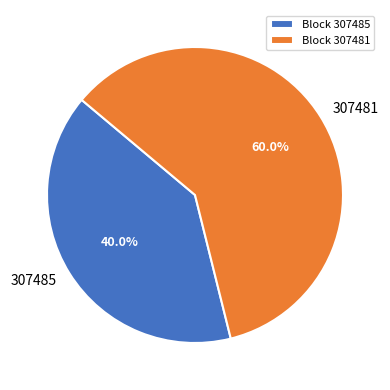

Which has a higher value, 307481 or 307485?

307481